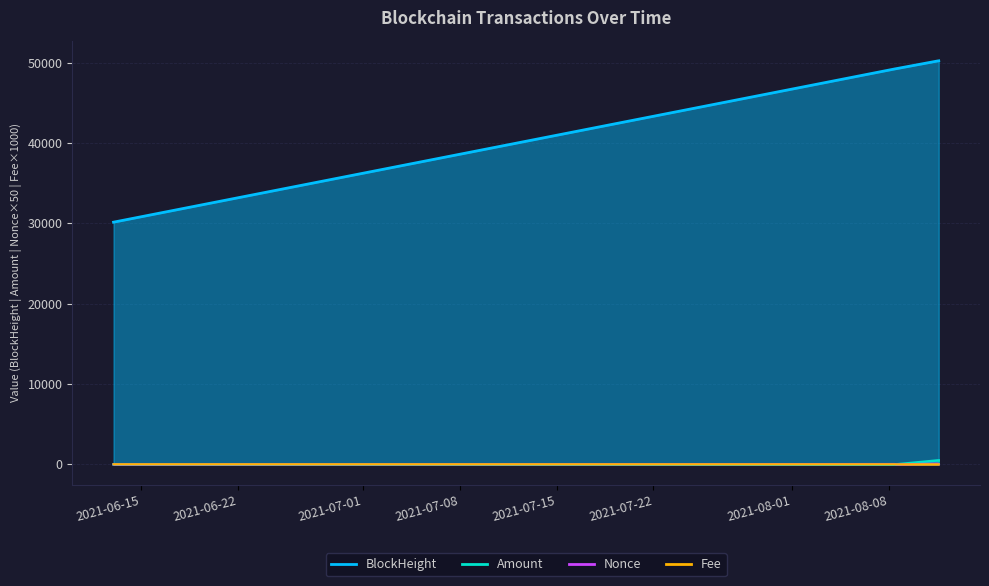

What position from the right is 2021-08-08 10:30?

4